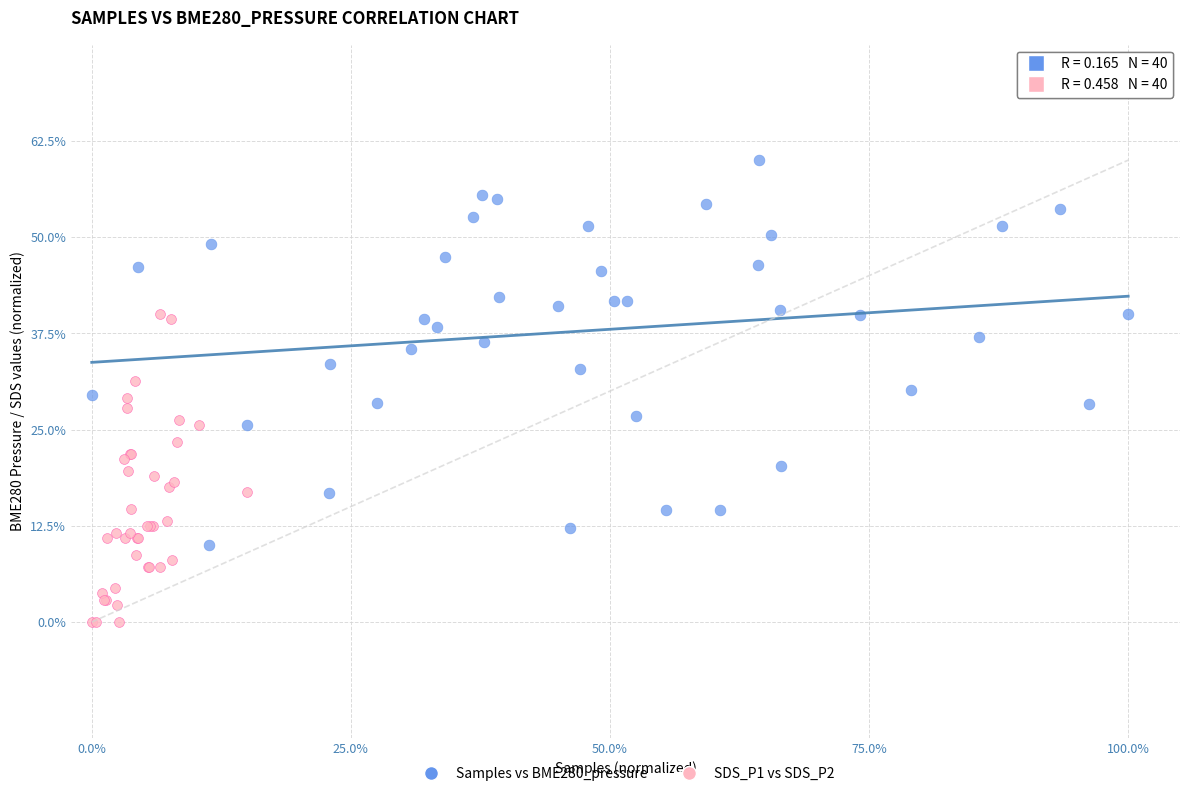

What are all the series names shown in the legend?

Samples vs BME280_pressure, SDS_P1 vs SDS_P2